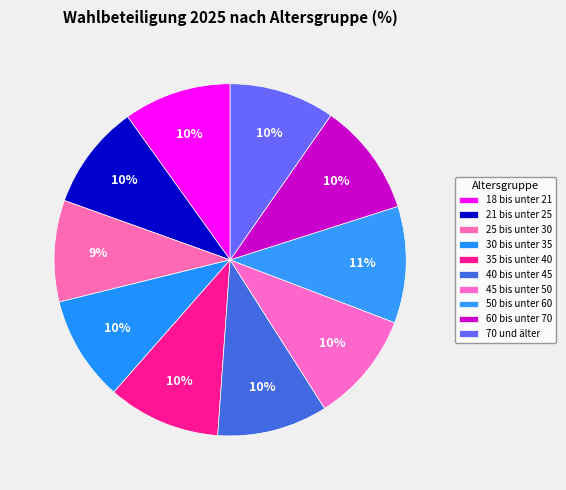

How many slices are in this pie chart?

10